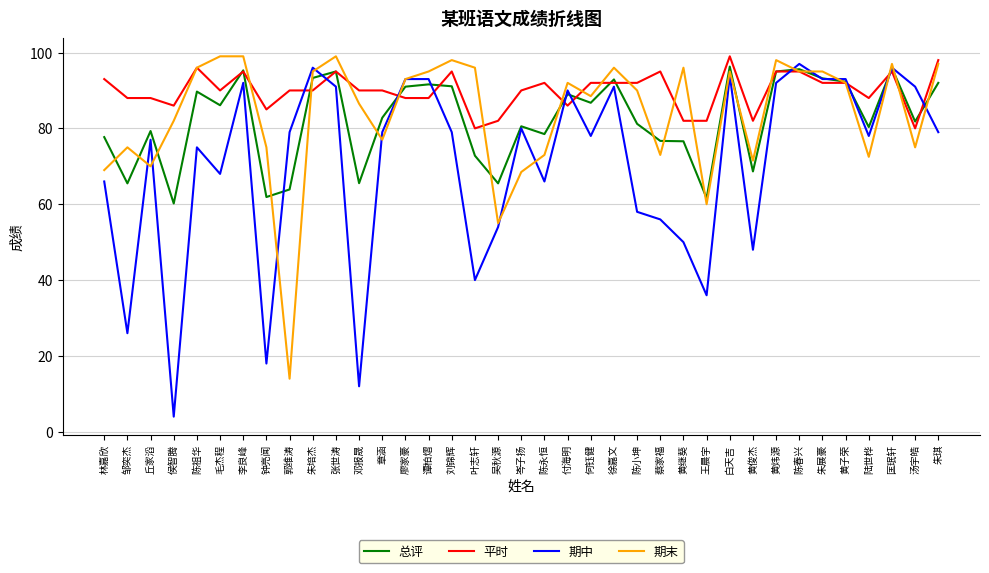

Which series has the largest total across all categories?

平时